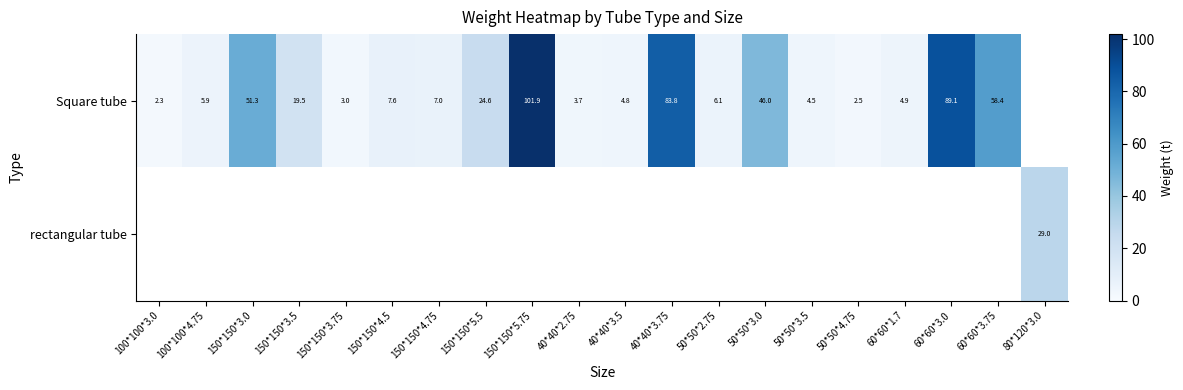

The Square tube series shows 37.8 at 40*40*3.75. True or false?

False